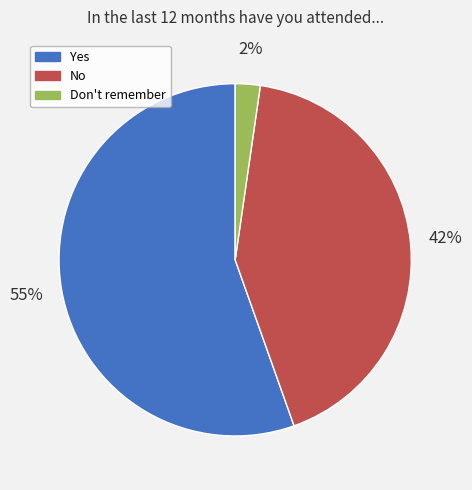

Count the number of slices in the pie.

3